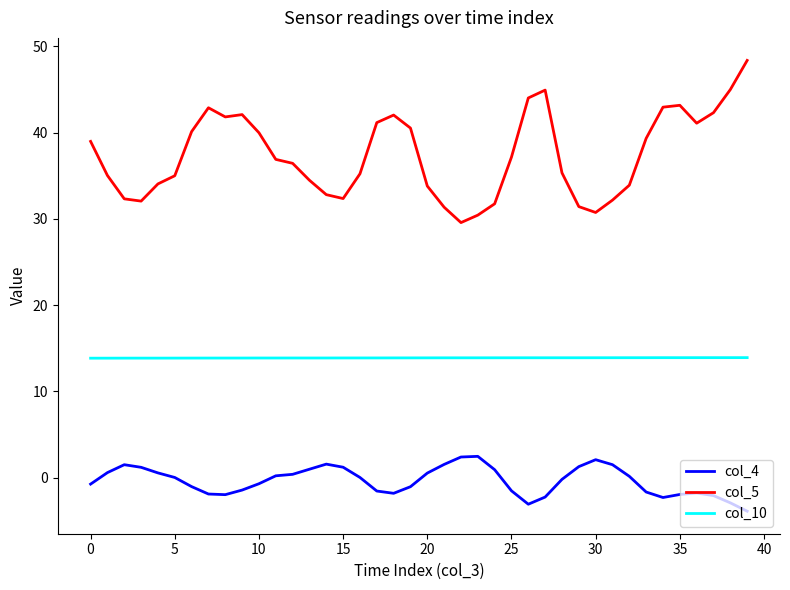

Which series has the largest total across all categories?

col_5